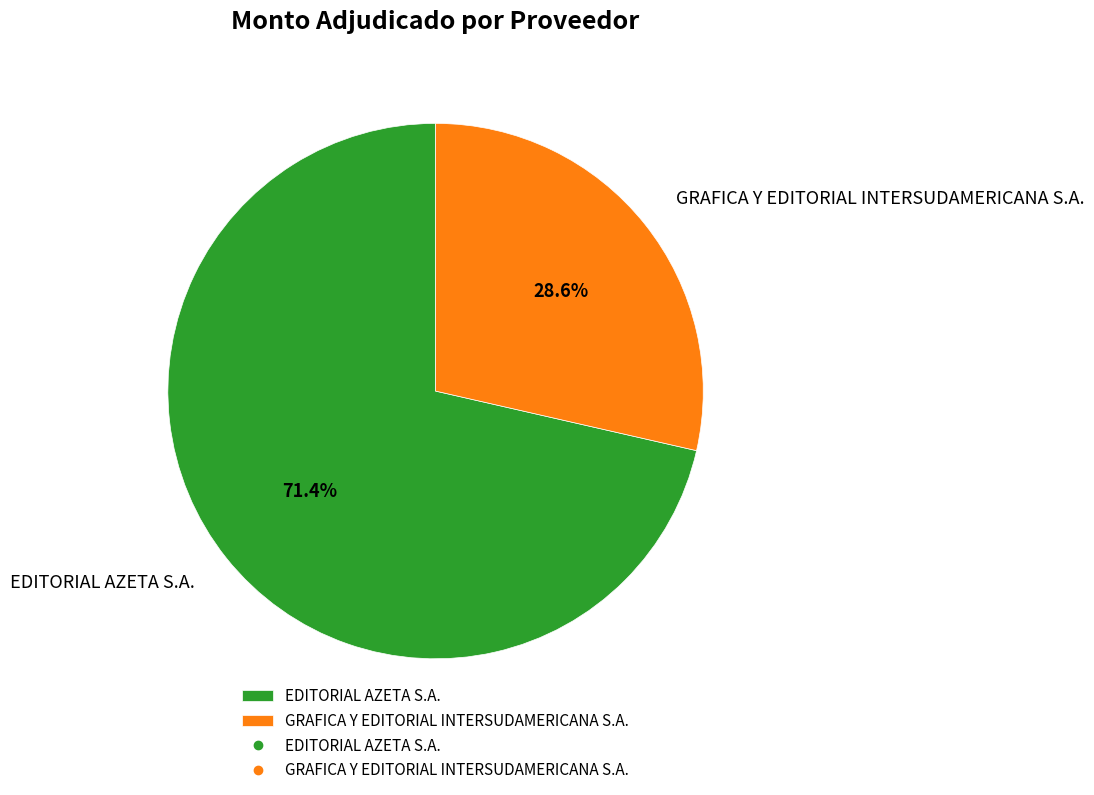

Does any single category account for the majority?

Yes